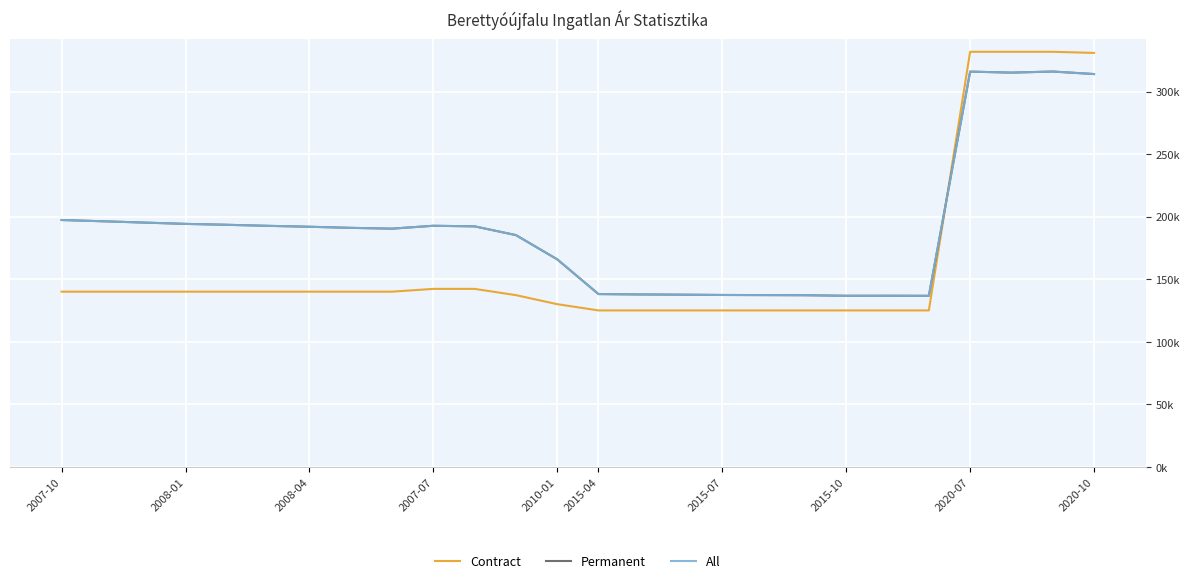

Does the chart display data point markers on the line(s)?

No